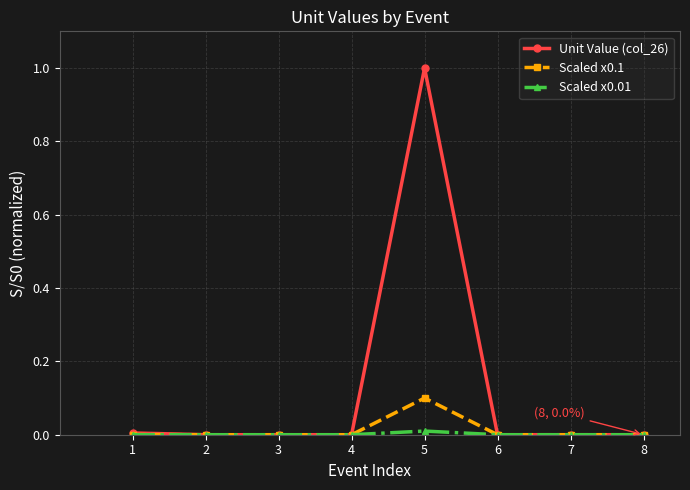

The Scaled x0.1 series shows 0.0 at 7. True or false?

True